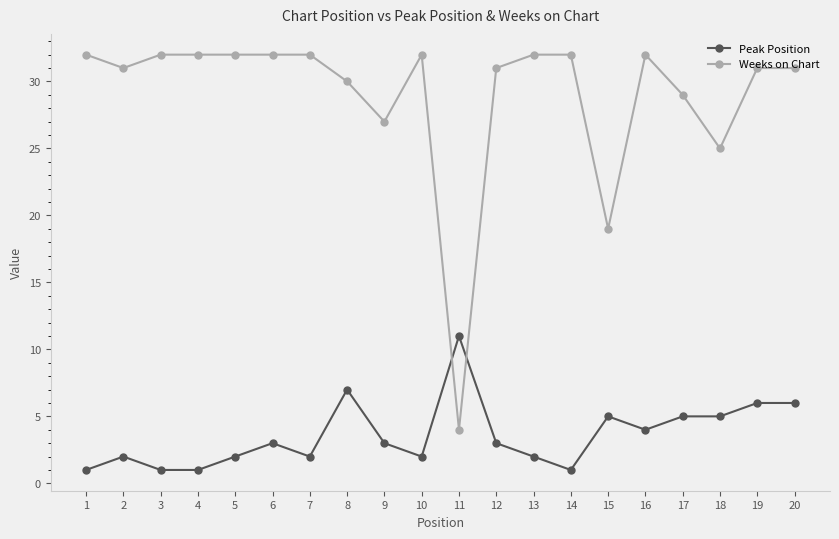

What is the minimum value shown in the chart?

1